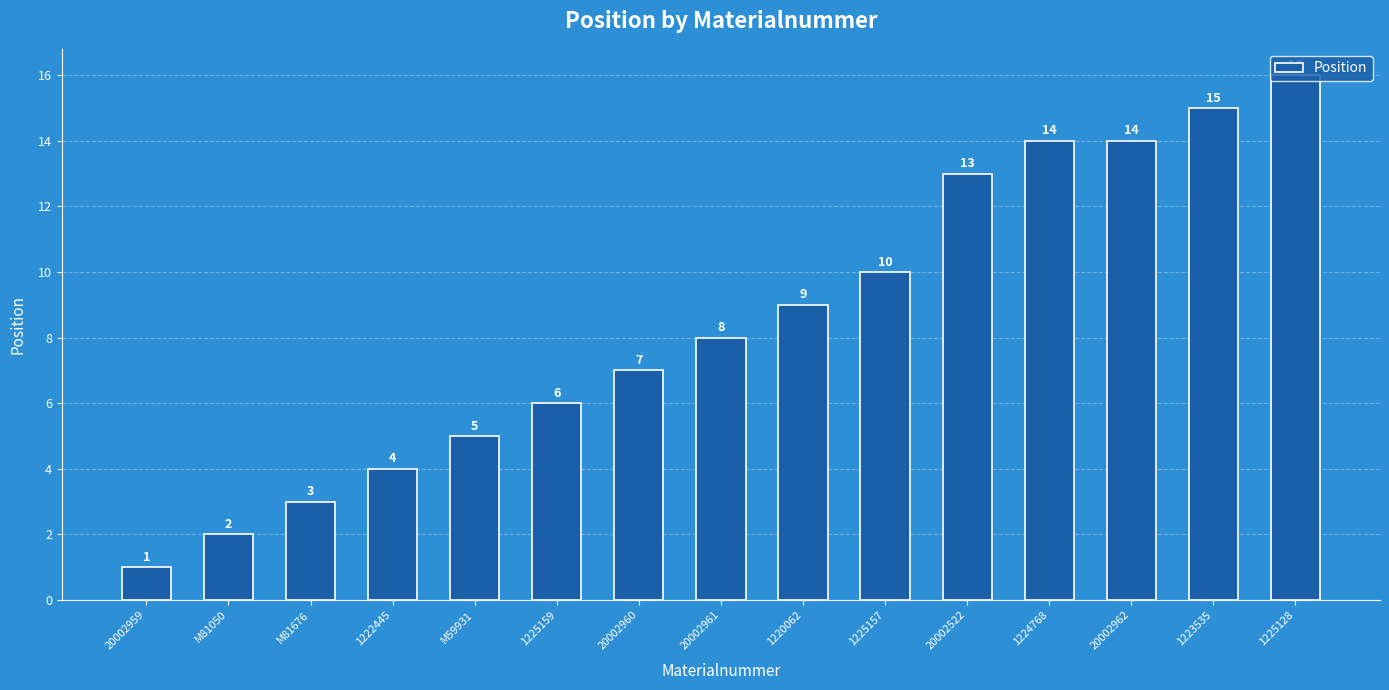

What is the difference between the maximum and minimum values?

15